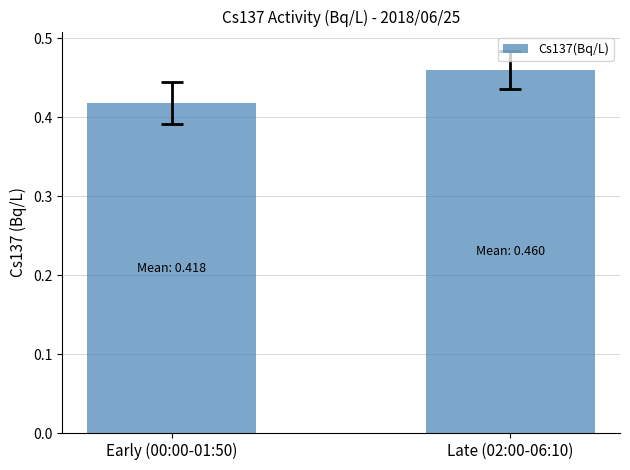

Is it true that the value at Early (00:00-01:50) is 0.6?

False